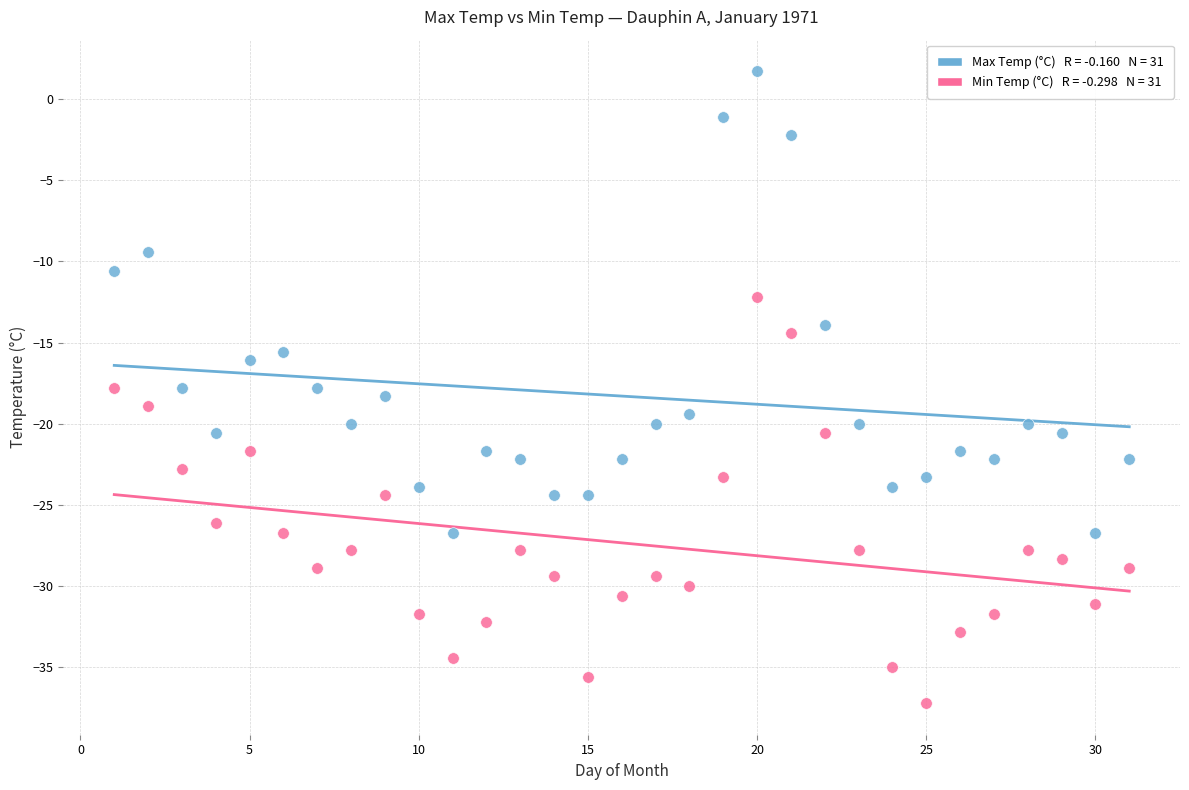

Across all data points, what is the range of Y values (max minus min)?

38.9